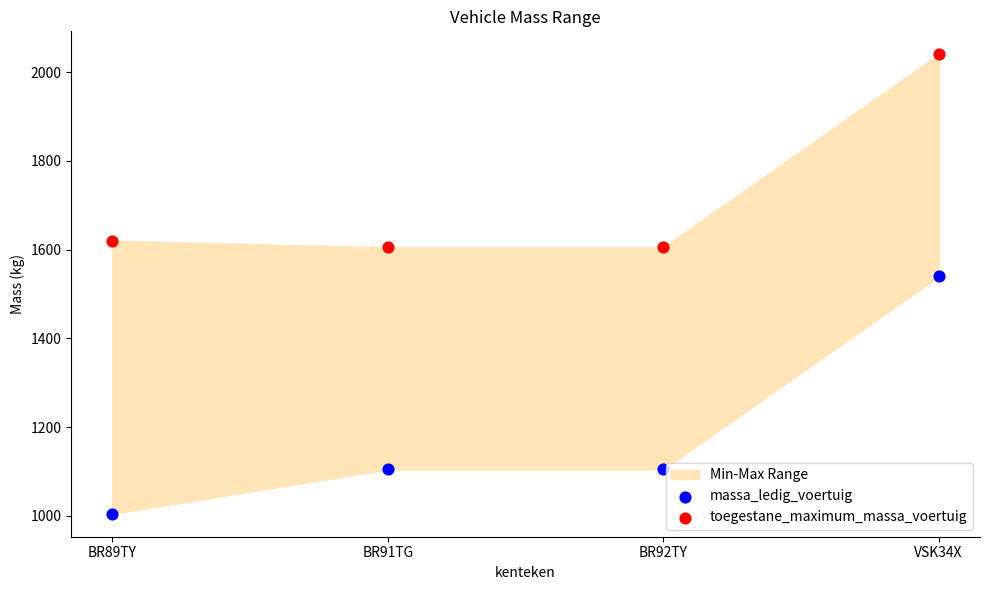

In the toegestane_maximum_massa_voertuig series, what Y value is closest to 1822?

1620